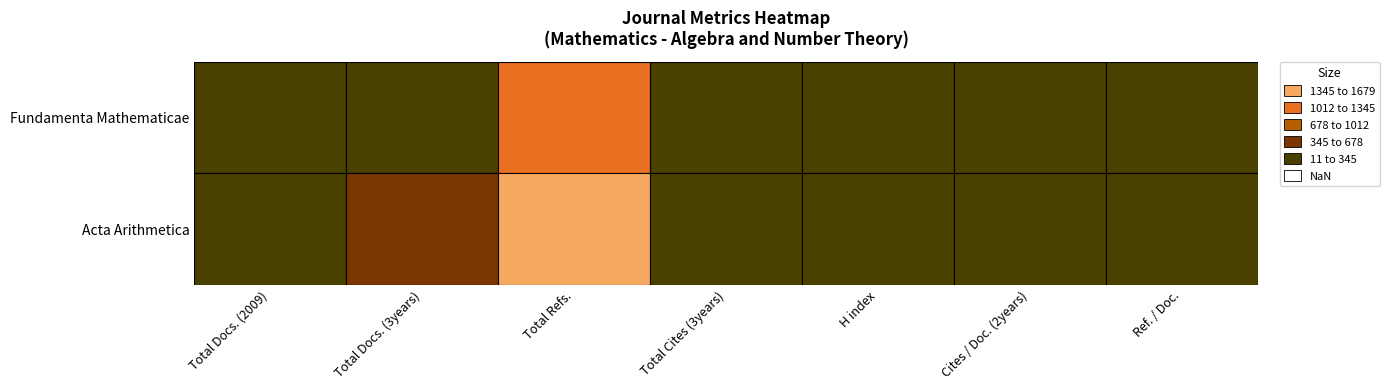

Rank the series by their maximum value, from lowest to highest.

Fundamenta Mathematicae, Acta Arithmetica